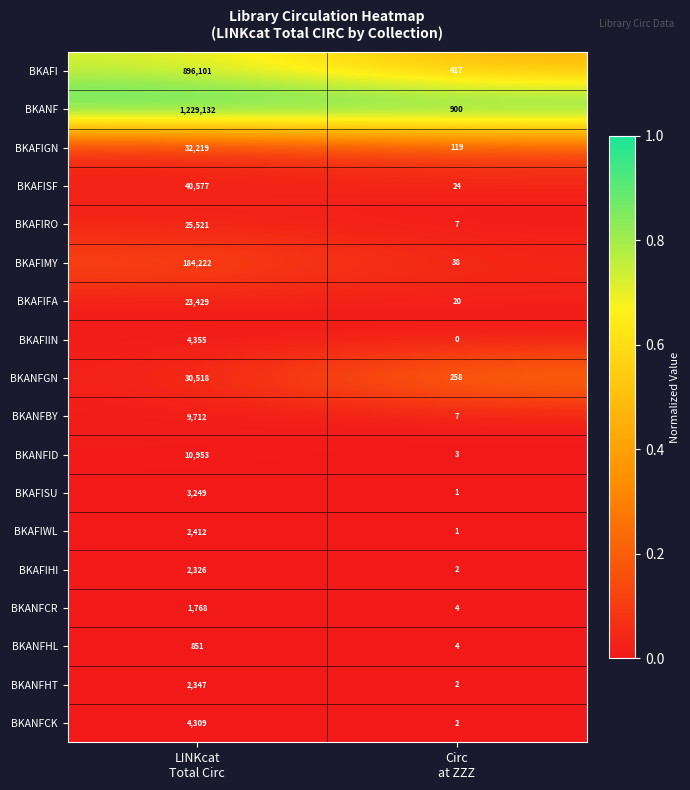

What is the difference between the highest and lowest values at LINKcat
Total Circ?

1228281